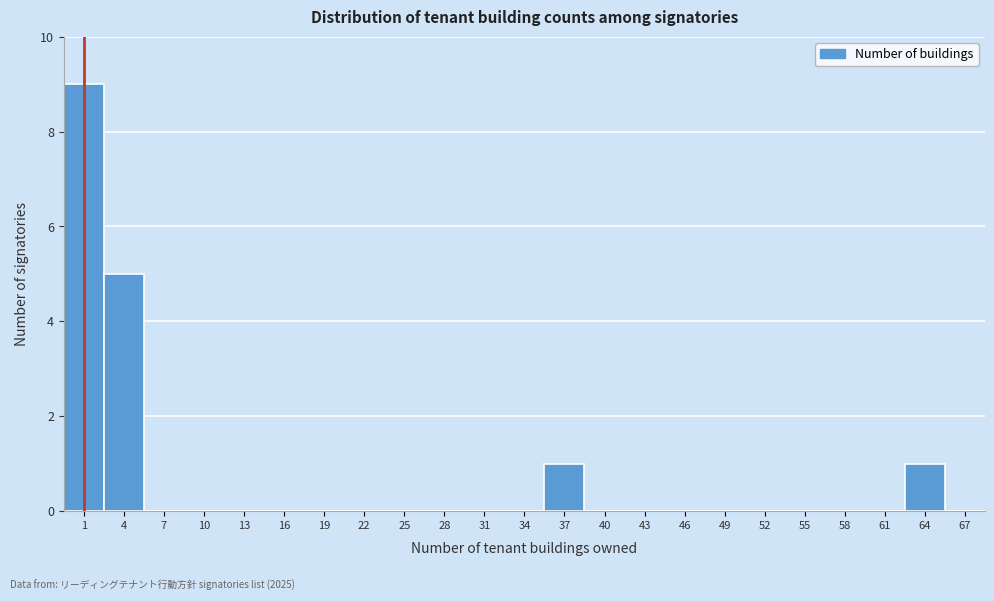

How tall is the bar that spans 3 to 6 on the x-axis? The values are not printed on the chart, so give them approximately, as read against the axis.

5